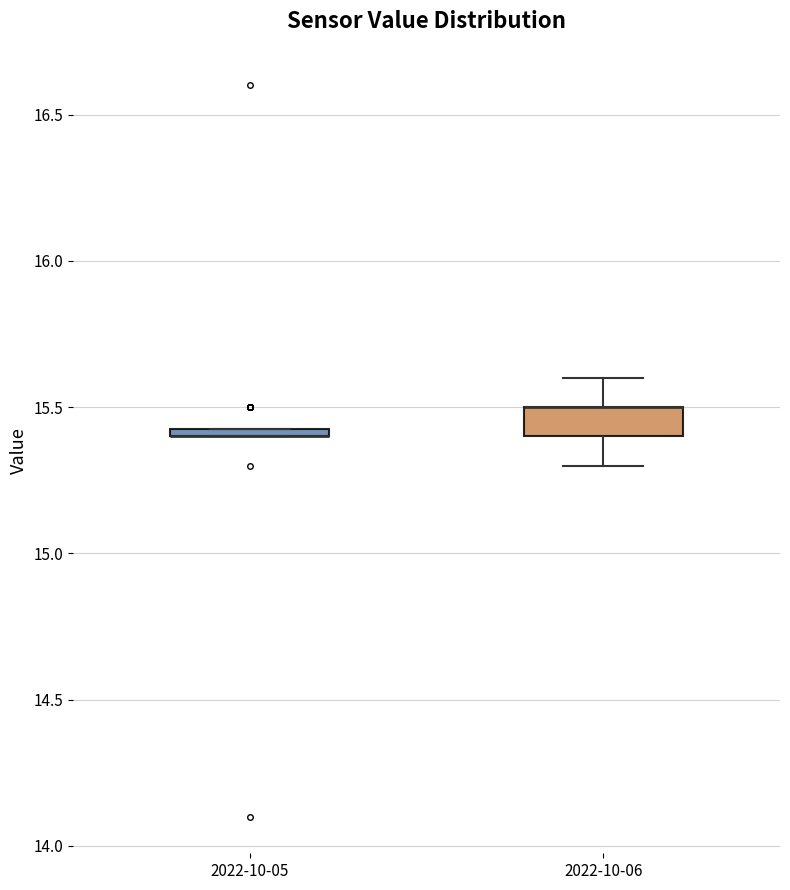

Where does the upper whisker of the box for 2022-10-06 end on the y-axis? The values are not printed on the chart, so give them approximately, as read against the axis.

15.60